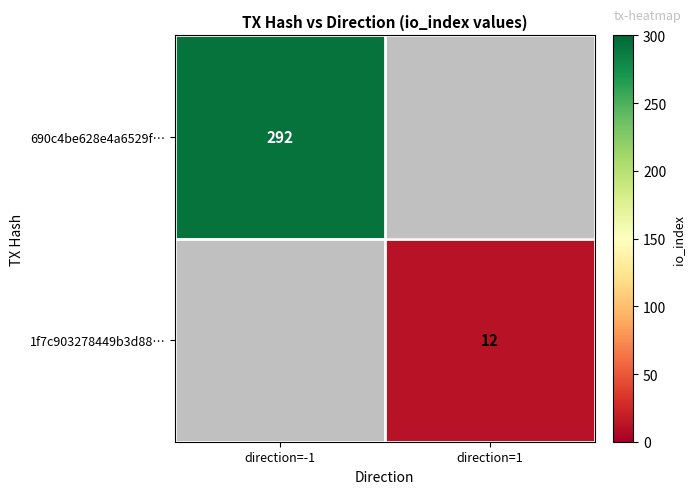

Is it true that 1f7c903278449b3d88… equals 12 at direction=1?

True